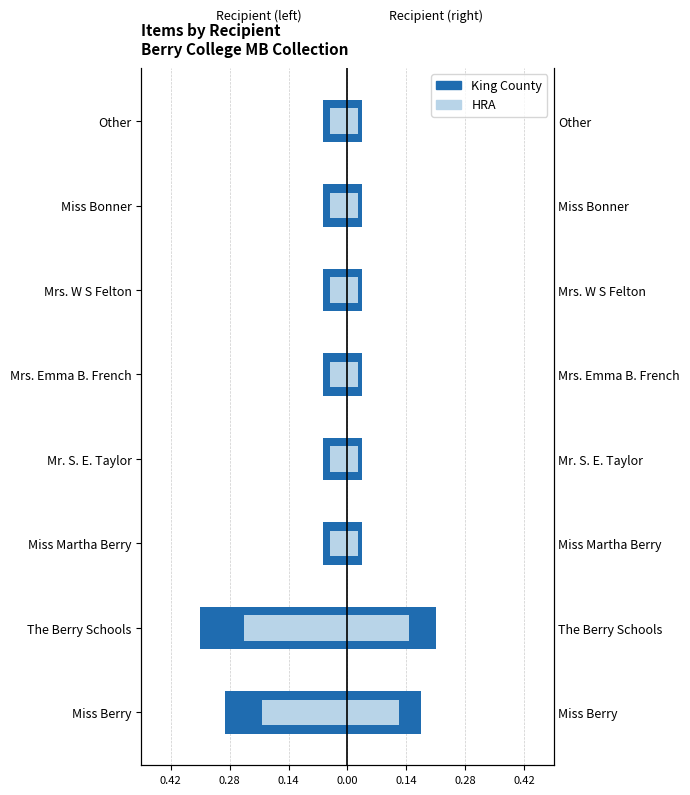

What is the average value of the HRA series?

-0.1